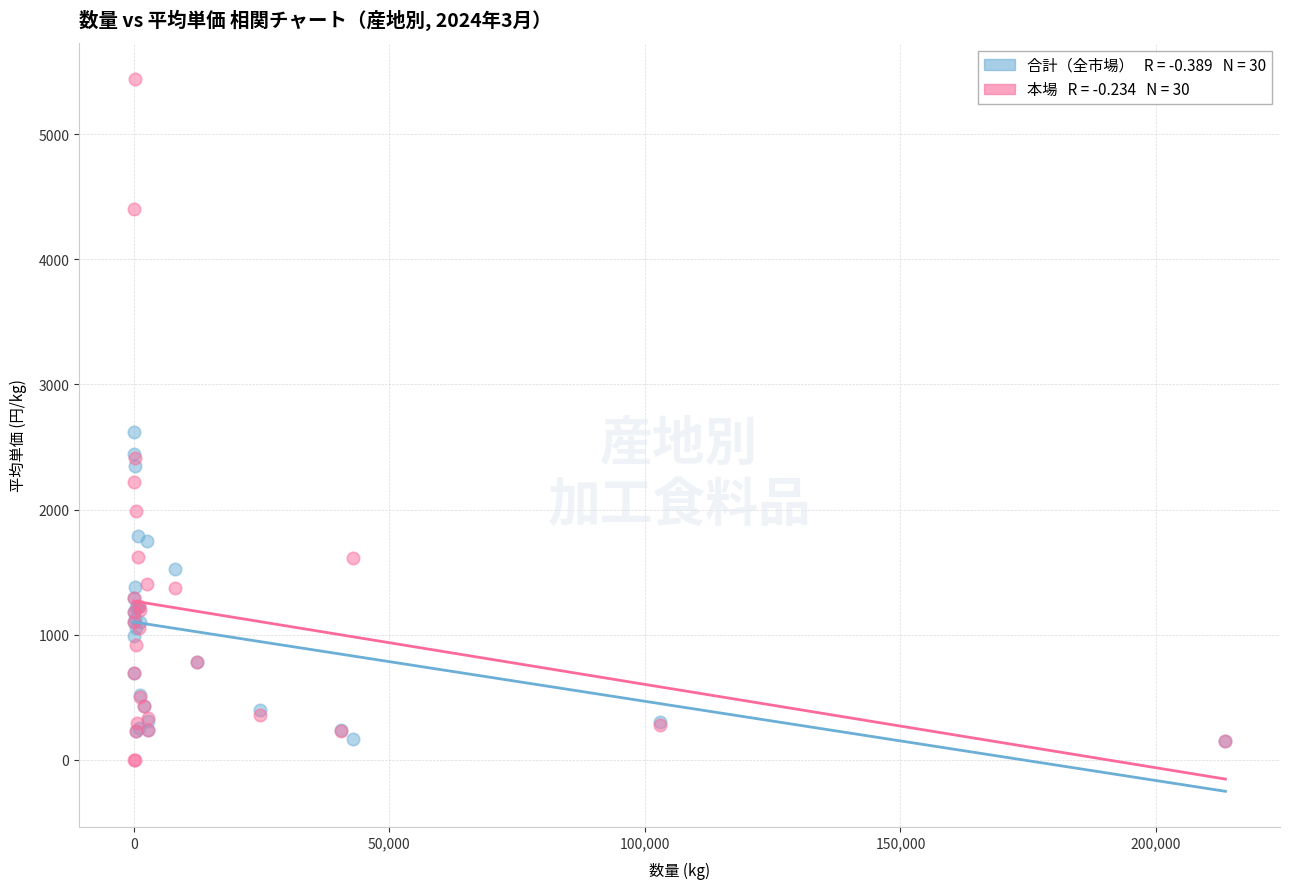

Across all series, what Y value is closest to 2721?

2623